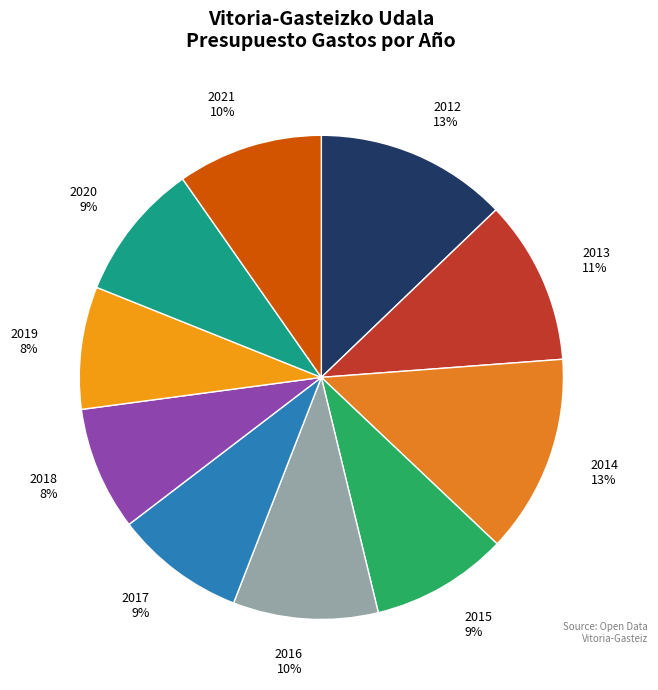

To the nearest percent, what percentage of the pie is 2012?

13%